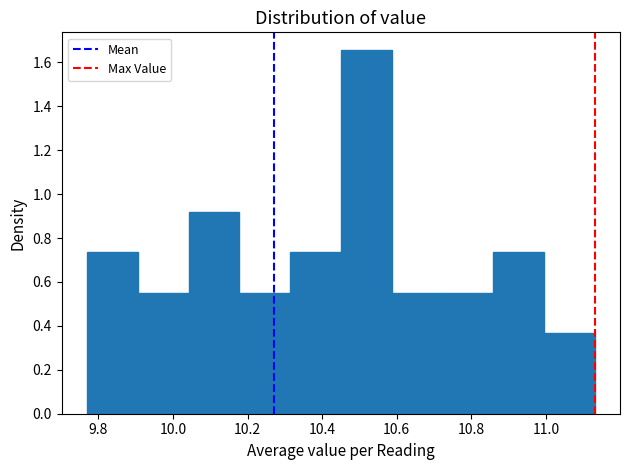

What is the height of the bar covering 10.450 to 10.586 on the x-axis? Neither the bar edges nor the heights are printed on the chart, so give them approximately, as read against the axes.

1.66